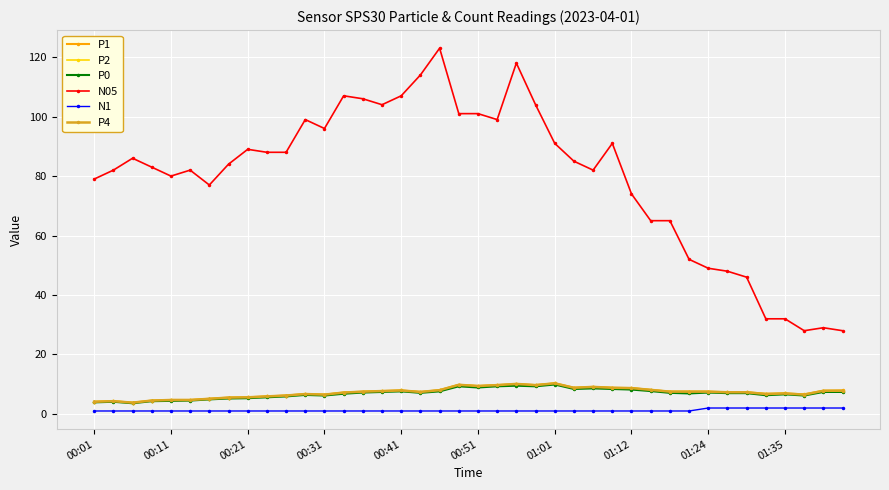

What is the maximum value shown in the chart?

123.0